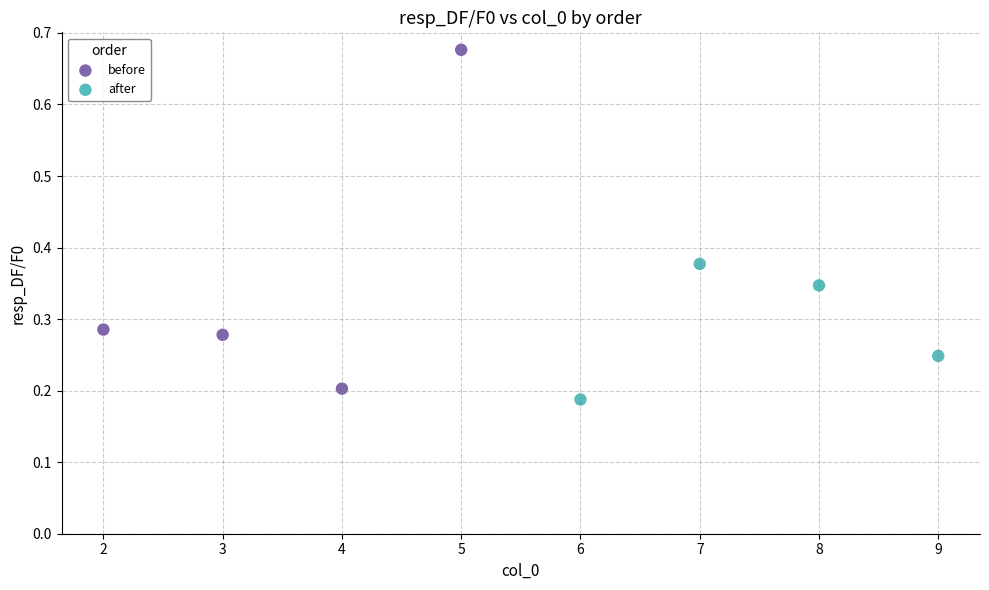

Which series reaches the maximum Y coordinate?

before